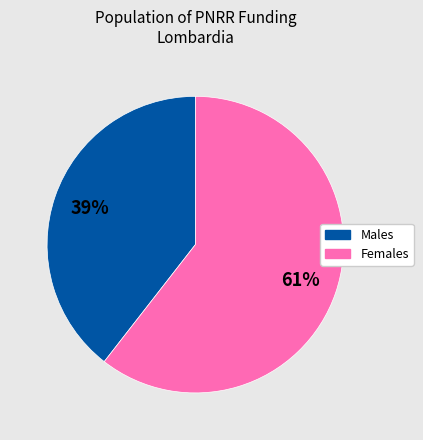

To the nearest percent, what is the average slice percentage?

50%